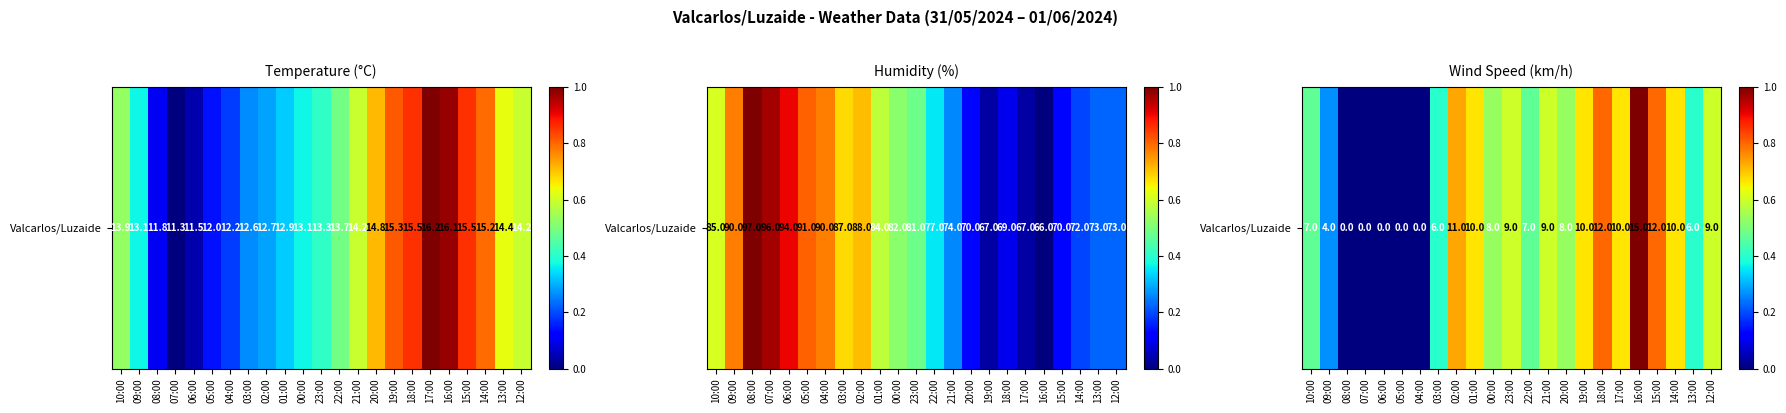

At which category does the chart reach its minimum across all series?

08:00